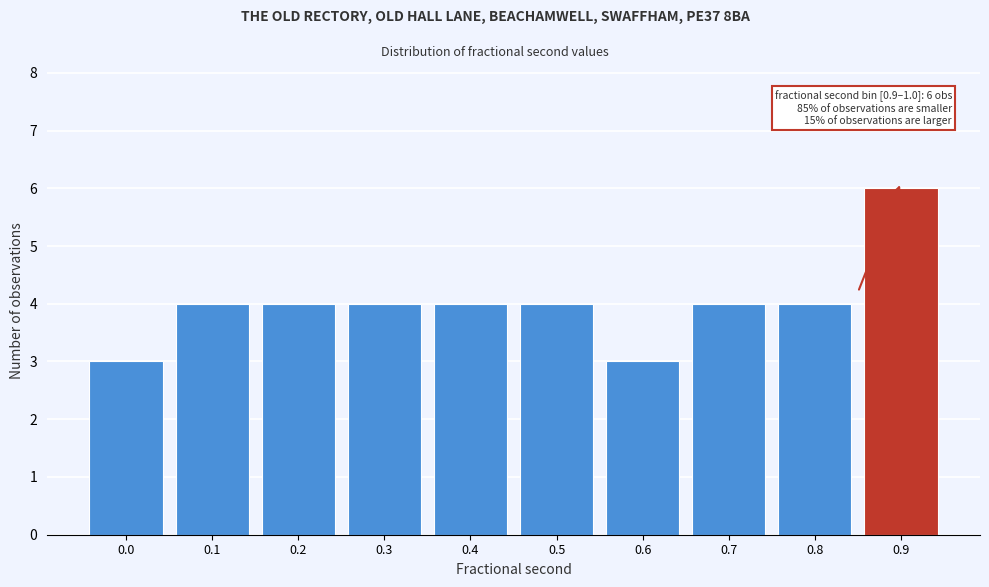

Reading right to left, transcribe all the data shown in this chart.

0.9=6	0.8=4	0.7=4	0.6=3	0.5=4	0.4=4	0.3=4	0.2=4	0.1=4	0.0=3